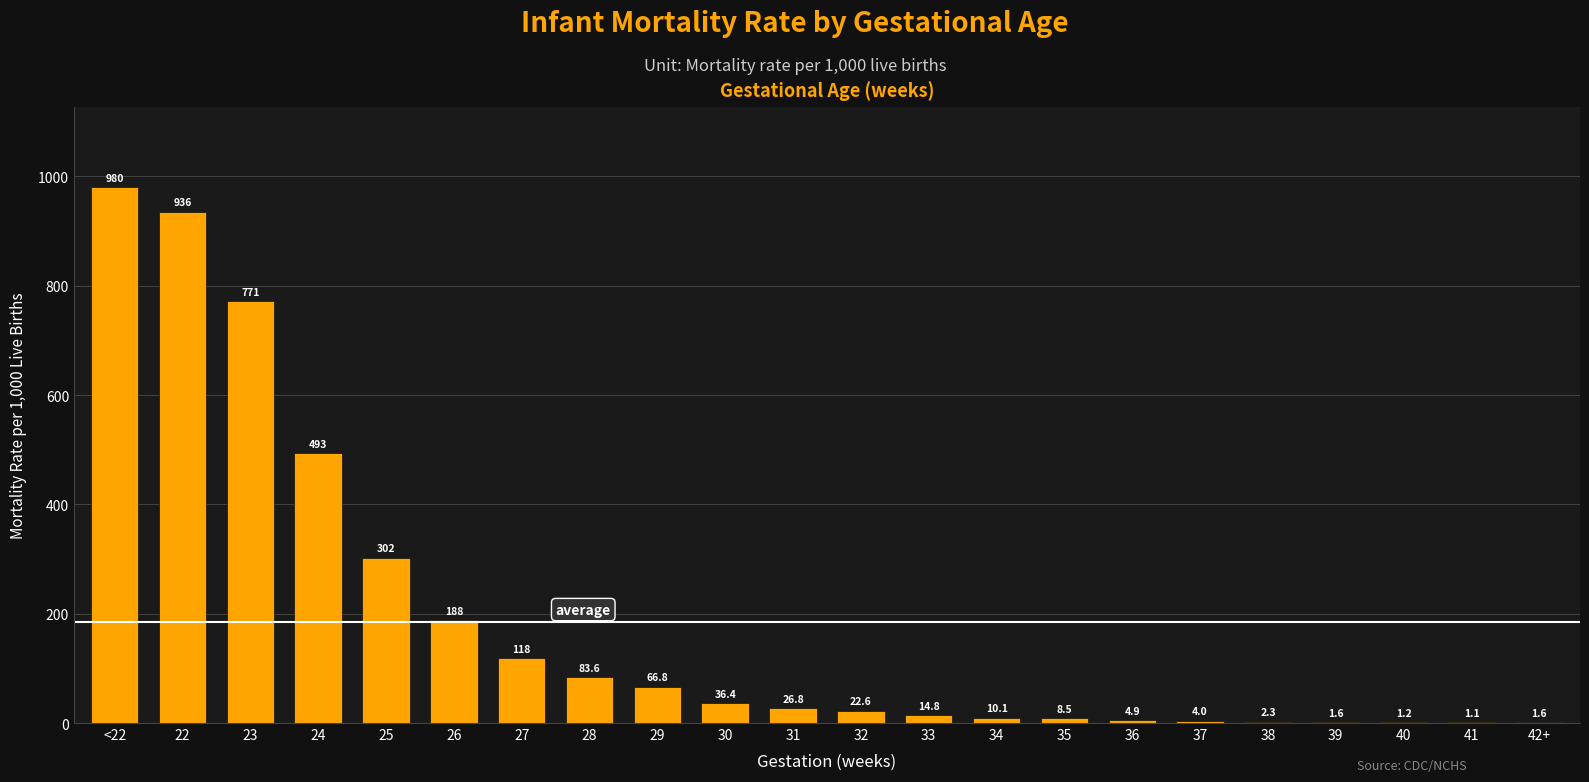

Is it true that the value at 25 is 411.8?

False